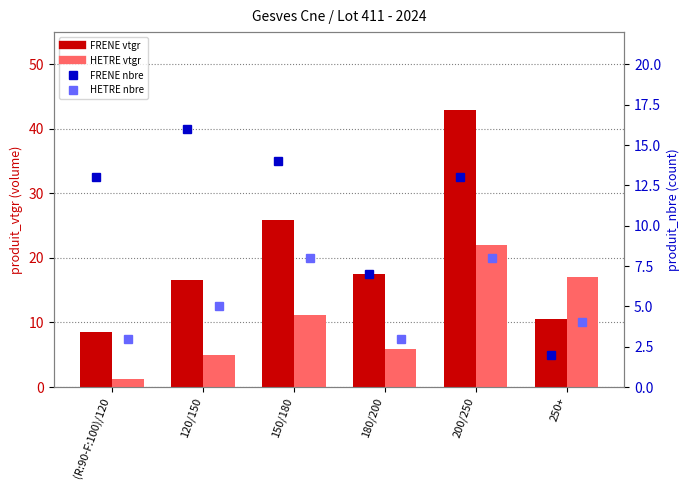

Which series has the largest range (max minus min)?

FRENE vtgr